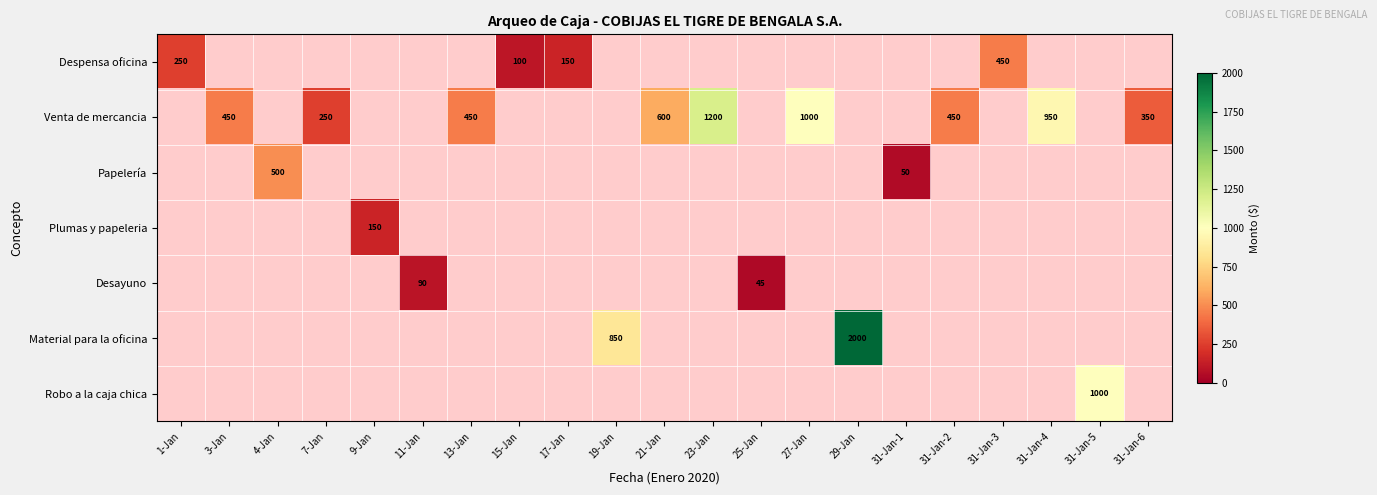

The Despensa oficina series shows 450 at 31-Jan-3. True or false?

True